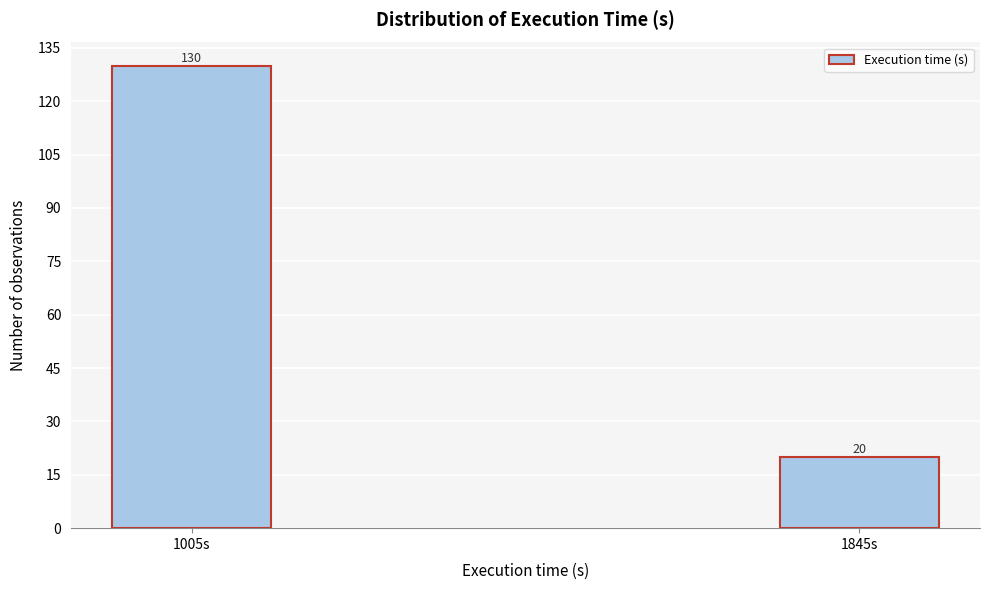

Reading left to right, list all the values displayed in this chart.

1005s=130	1845s=20